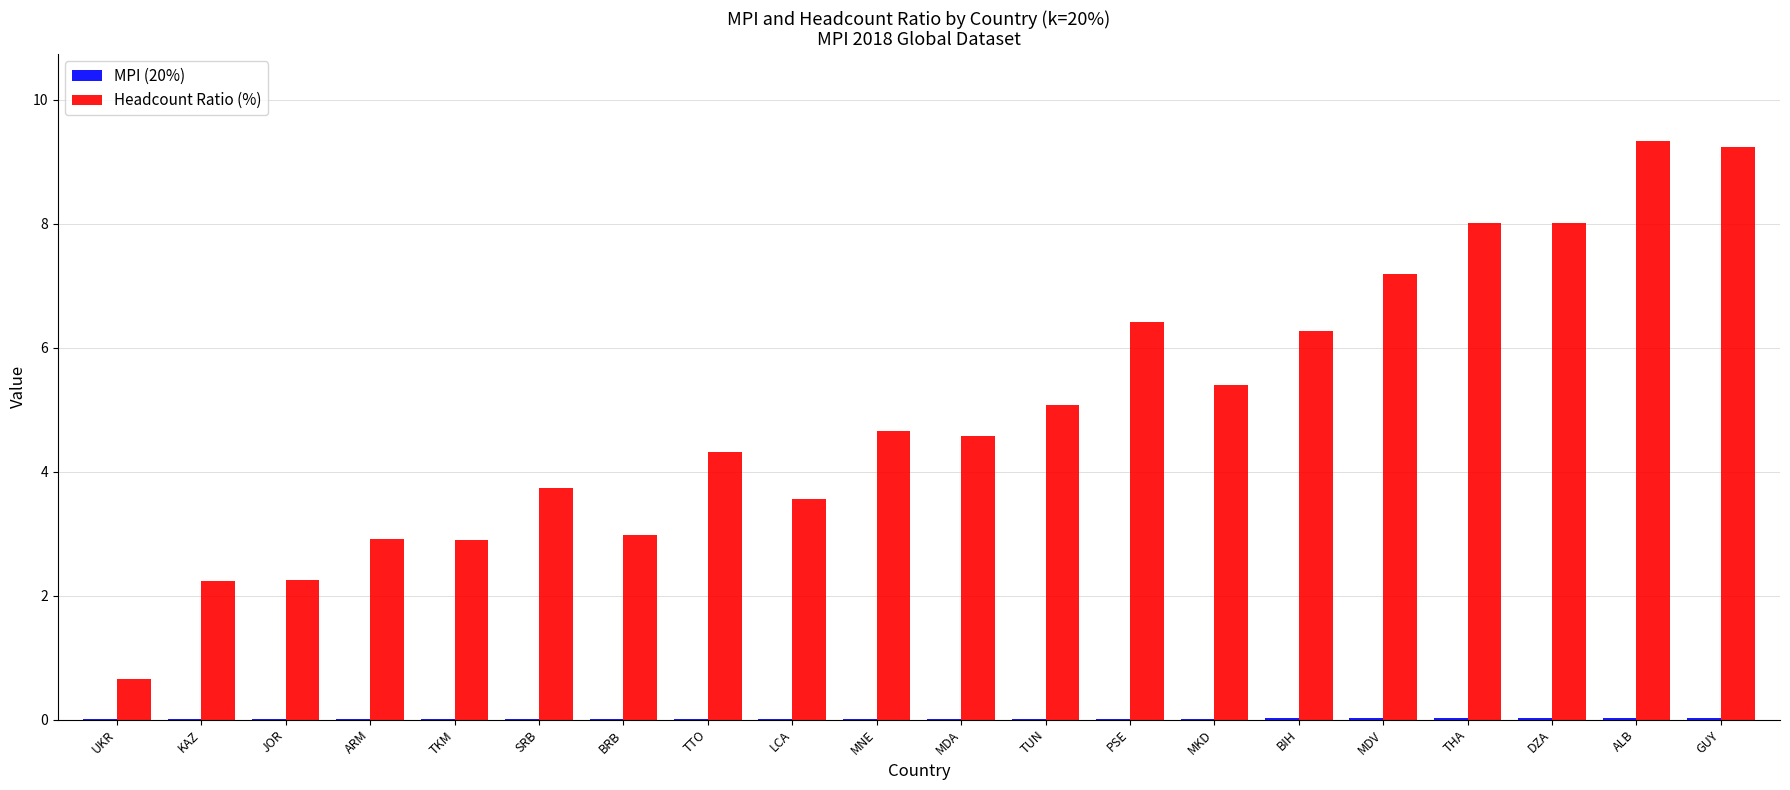

Which series has the largest total across all categories?

Headcount Ratio (%)